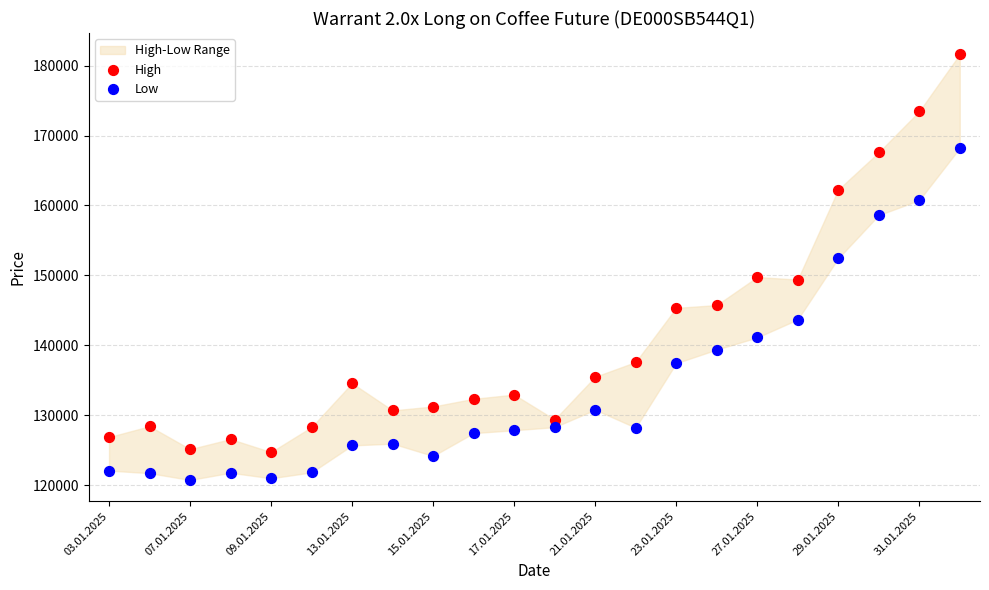

Across all data points, what is the range of Y values (max minus min)?

60860